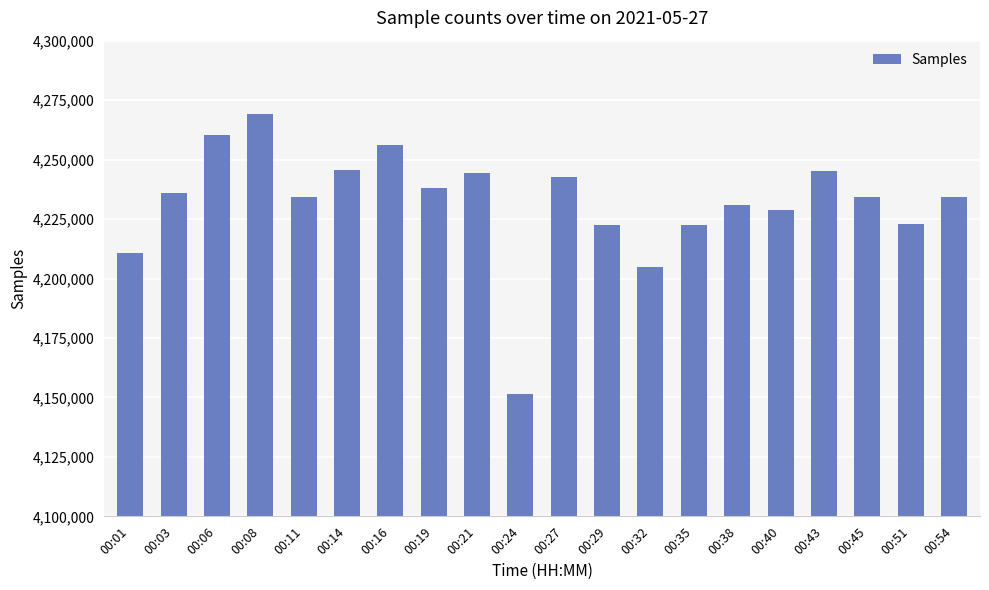

What is the difference between the values at 00:01 and 00:29?

11715